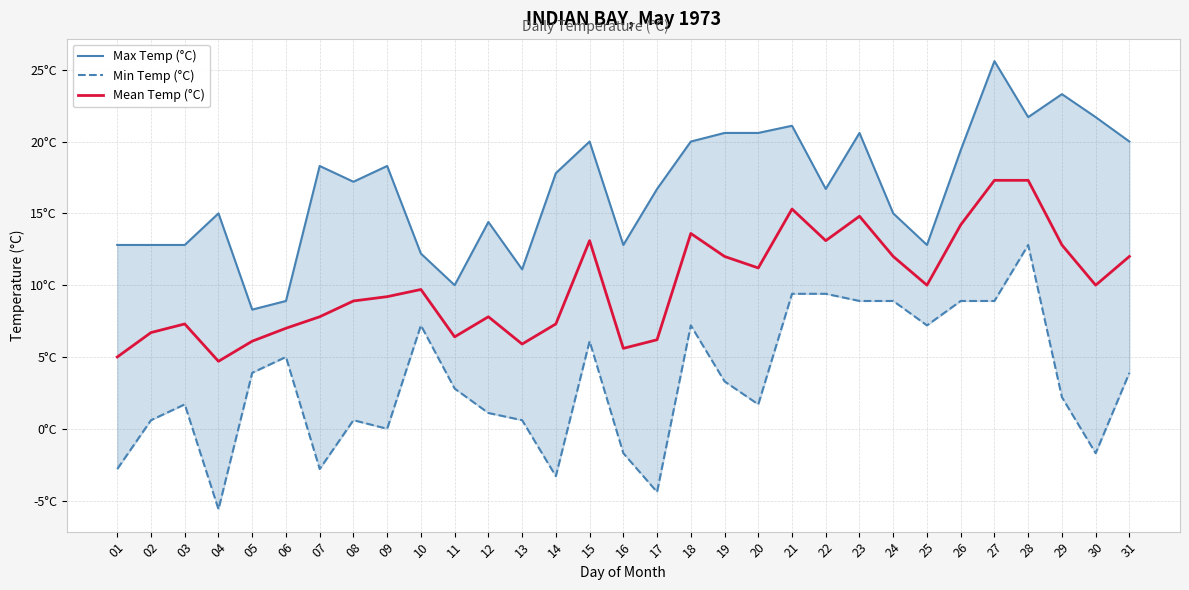

In Mean Temp (°C), how many points are lower than both neighbors (excluding endpoints)?

8